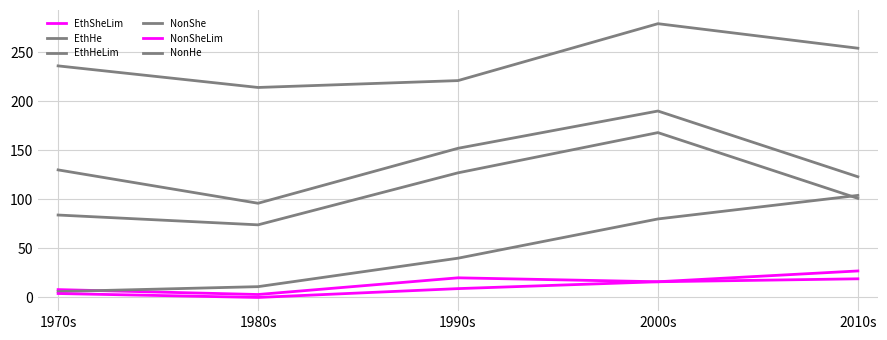

Reading left to right, list all the values displayed in this chart.

EthSheLim: 1970s=8	1980s=3	1990s=20	2000s=16	2010s=19
EthHe: 1970s=130	1980s=96	1990s=152	2000s=190	2010s=123
EthHeLim: 1970s=84	1980s=74	1990s=127	2000s=168	2010s=101
NonShe: 1970s=6	1980s=11	1990s=40	2000s=80	2010s=104
NonSheLim: 1970s=4	1980s=0	1990s=9	2000s=16	2010s=27
NonHe: 1970s=236	1980s=214	1990s=221	2000s=279	2010s=254